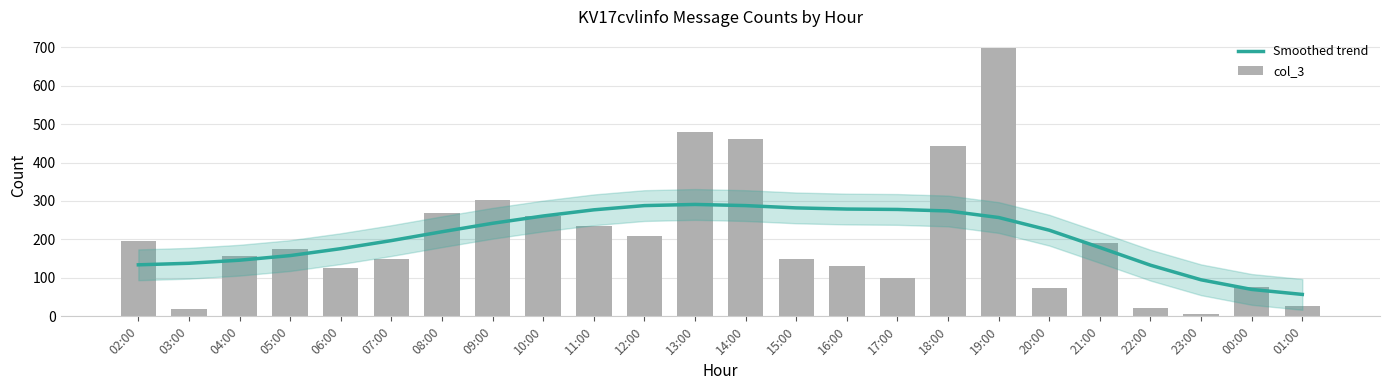

Is it true that Smoothed trend equals 288 at 14:00?

True